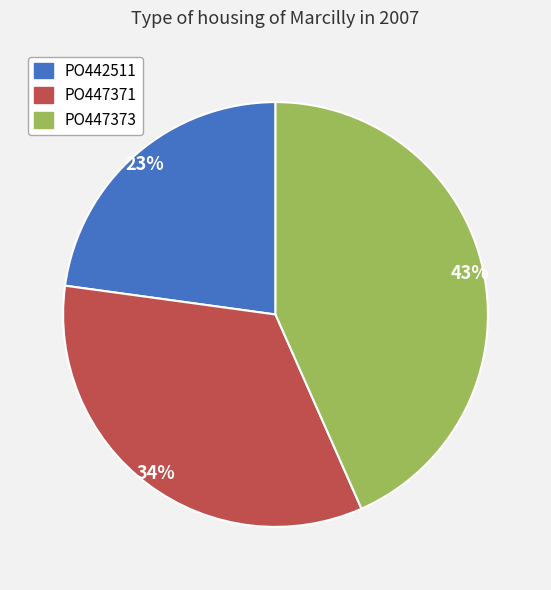

True or false: PO447373 accounts for 31% of the total.

False